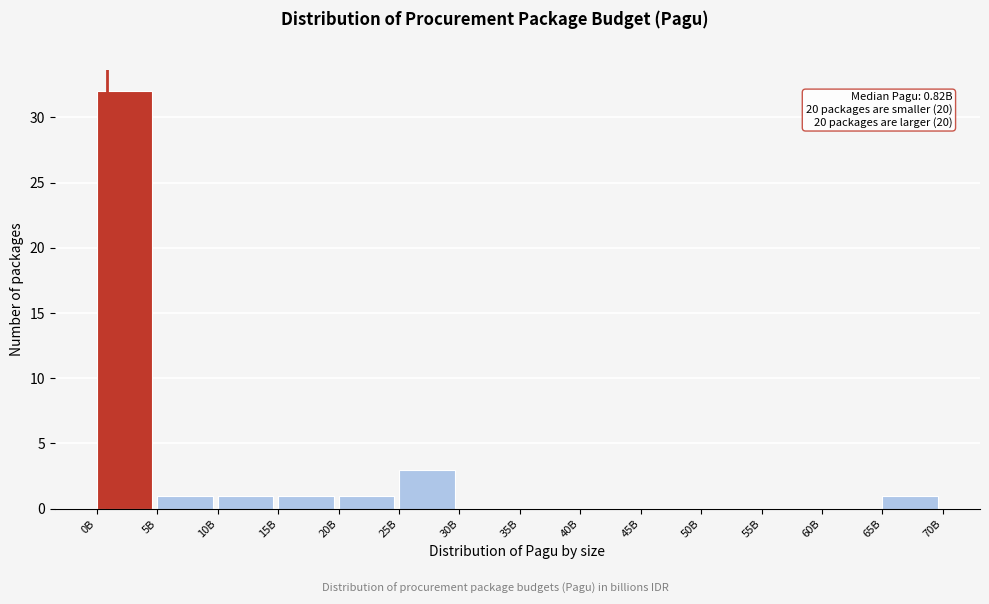

Reading left to right, extract all data points from this chart.

0B=32	5B=1	10B=1	15B=1	20B=1	25B=3	30B=0	35B=0	40B=0	45B=0	50B=0	55B=0	60B=0	65B=1